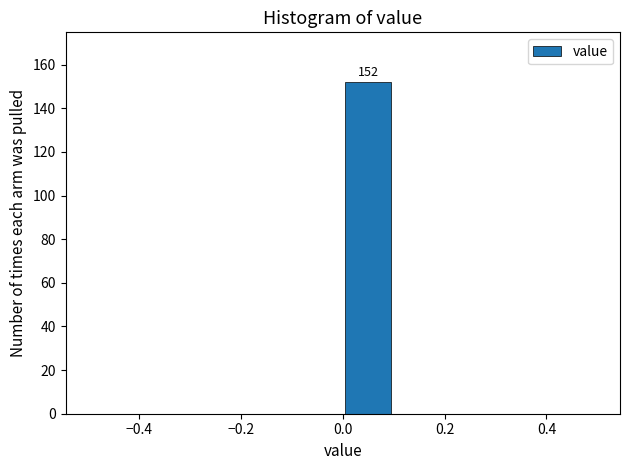

Over which range of the x-axis is the bar tallest?

0.0 to 0.1